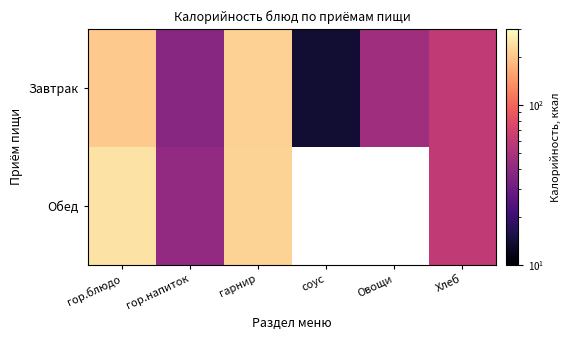

What is the minimum value shown in the chart?

13.9